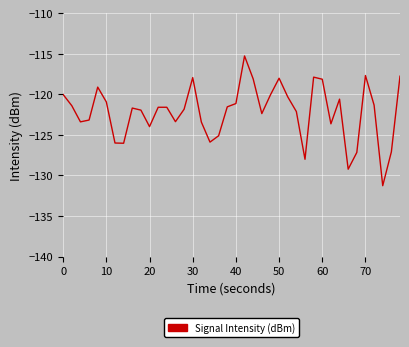

What is the minimum value shown in the chart?

-131.3